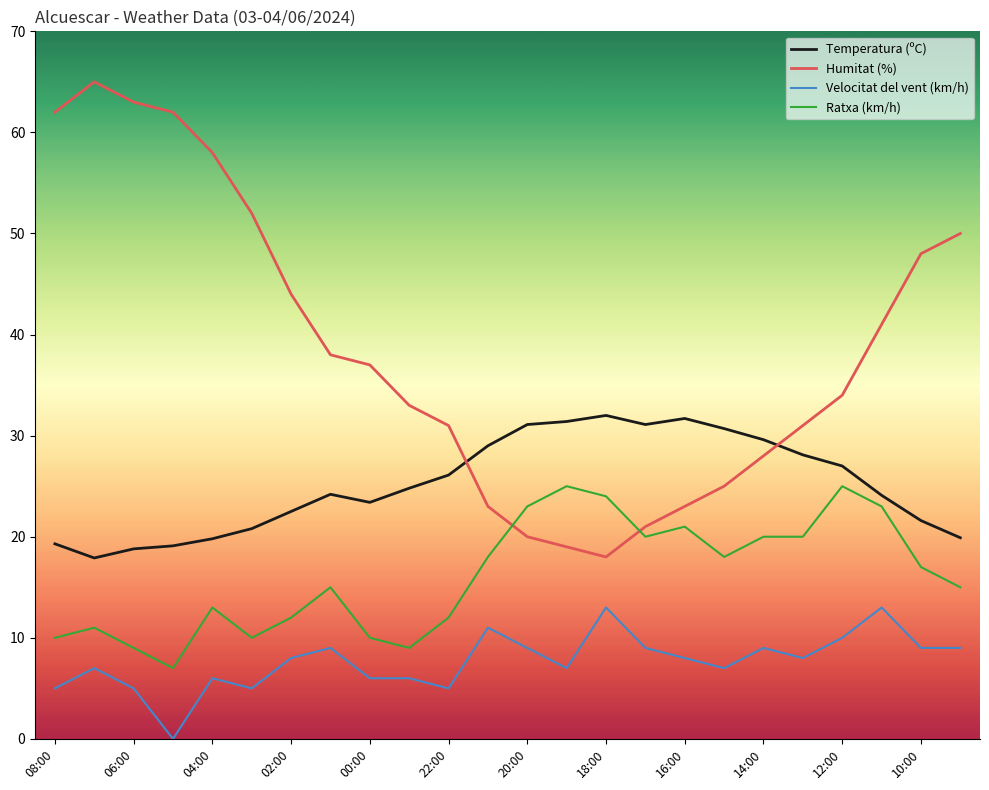

True or false: Ratxa (km/h) has more than 0 points higher than both neighbors.

True